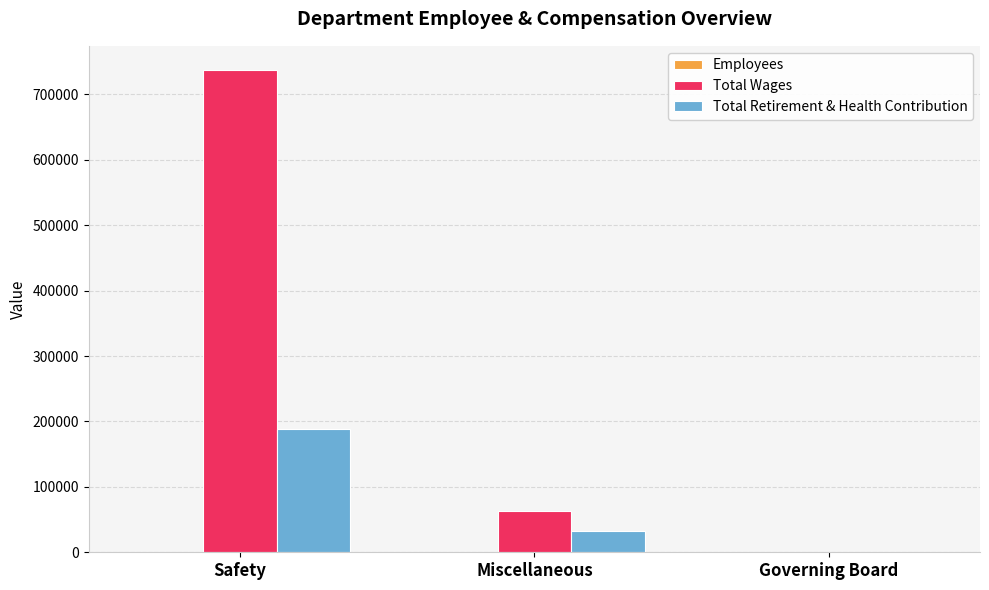

What is the sum of all Total Wages values?

800216